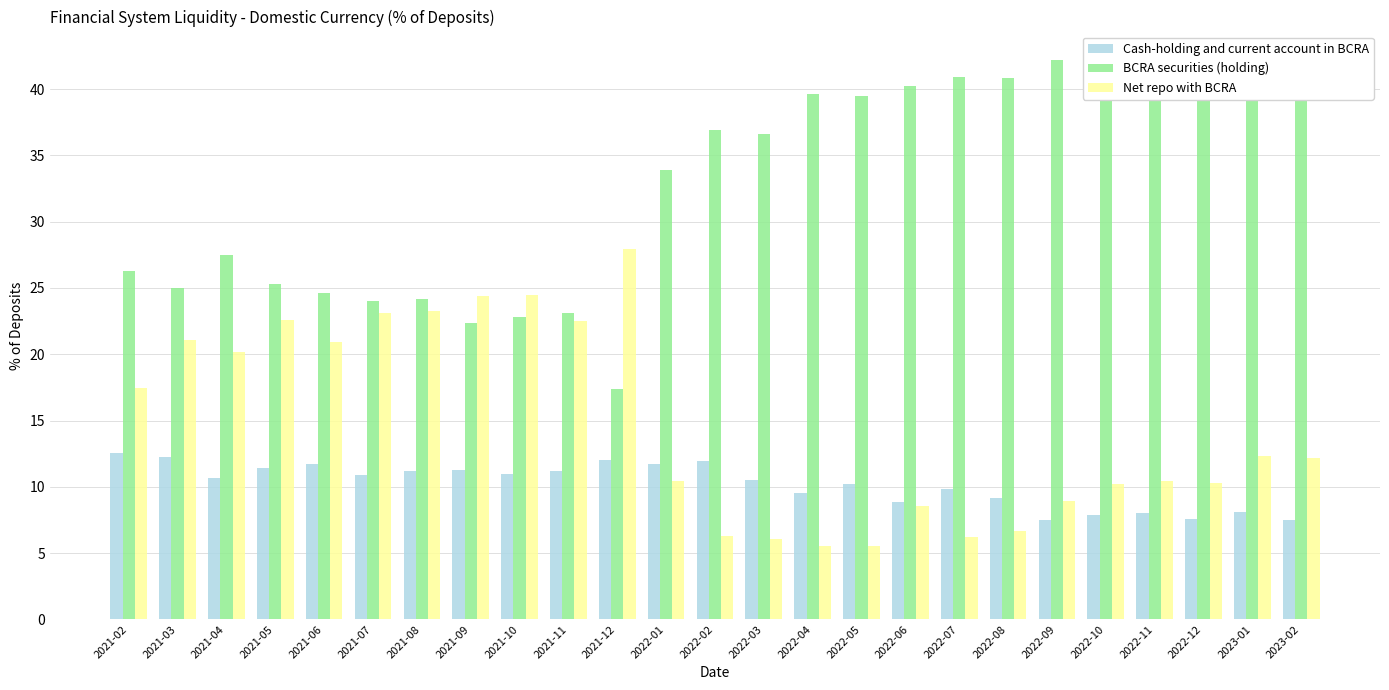

True or false: BCRA securities (holding) has a value of 23.7 at 2022-09.

False